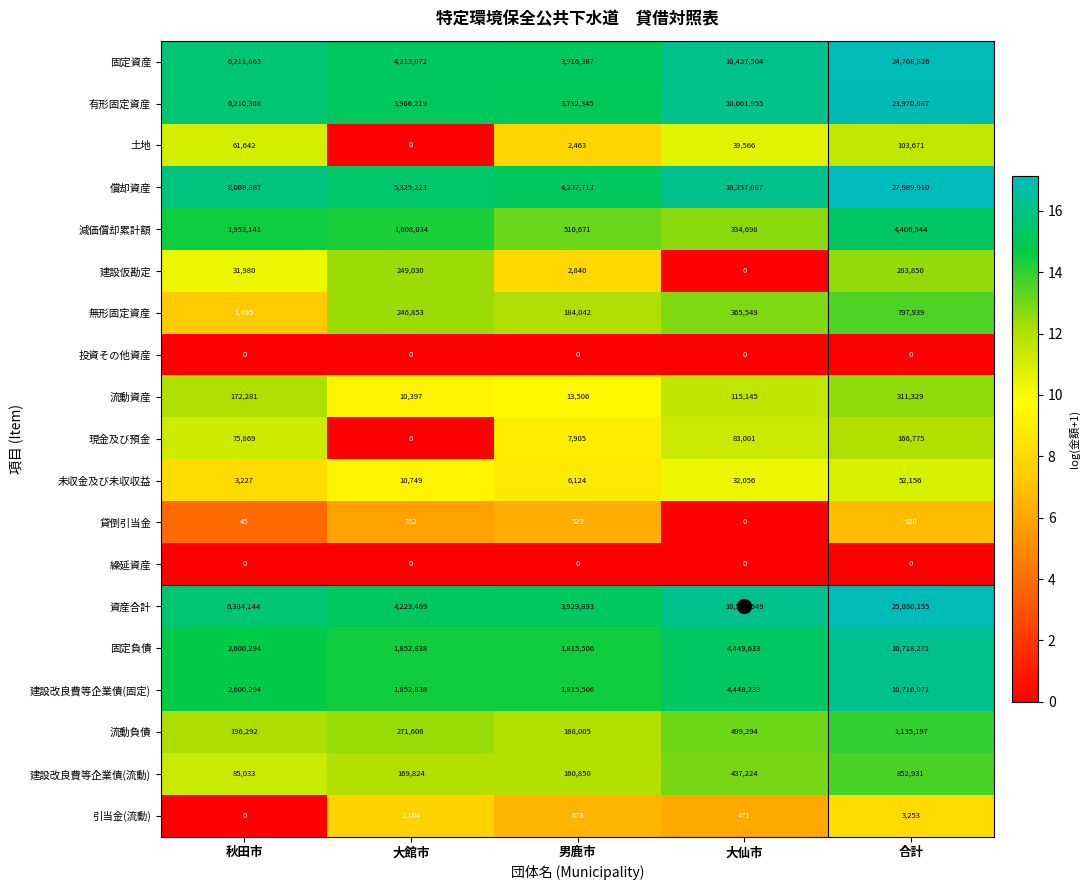

What is the sum of the 貸倒引当金 values at 男鹿市 and 大仙市?

523